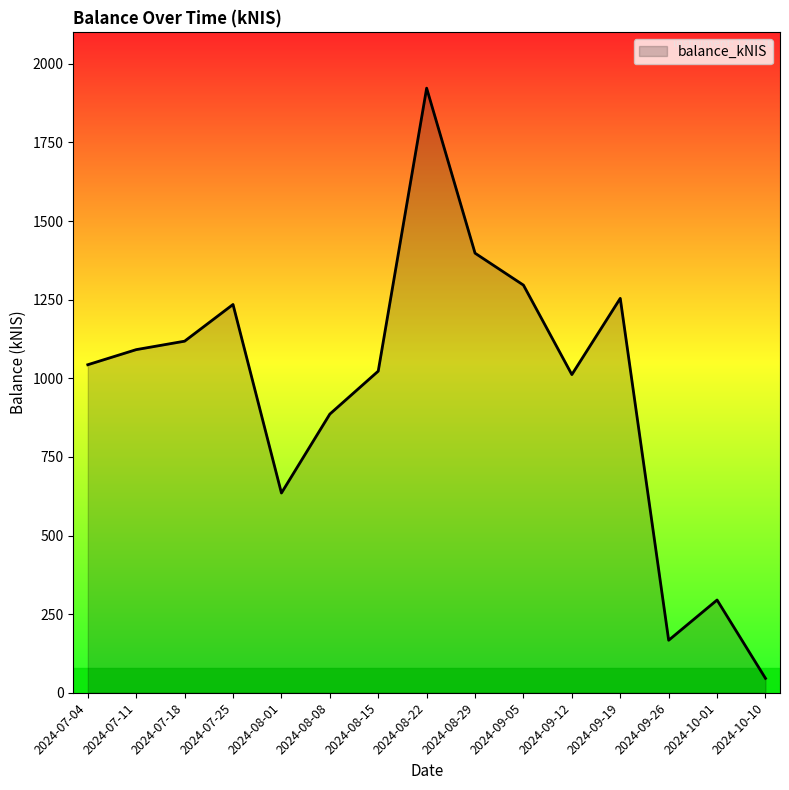

How many values exceed 1043?

8